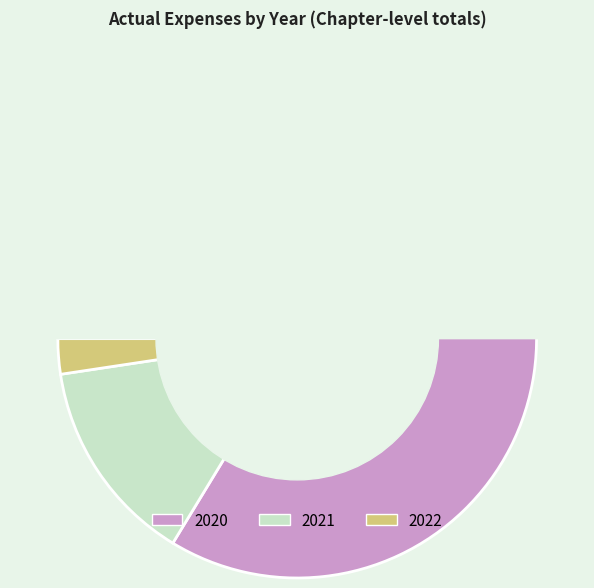

How many slices are in this pie chart?

3